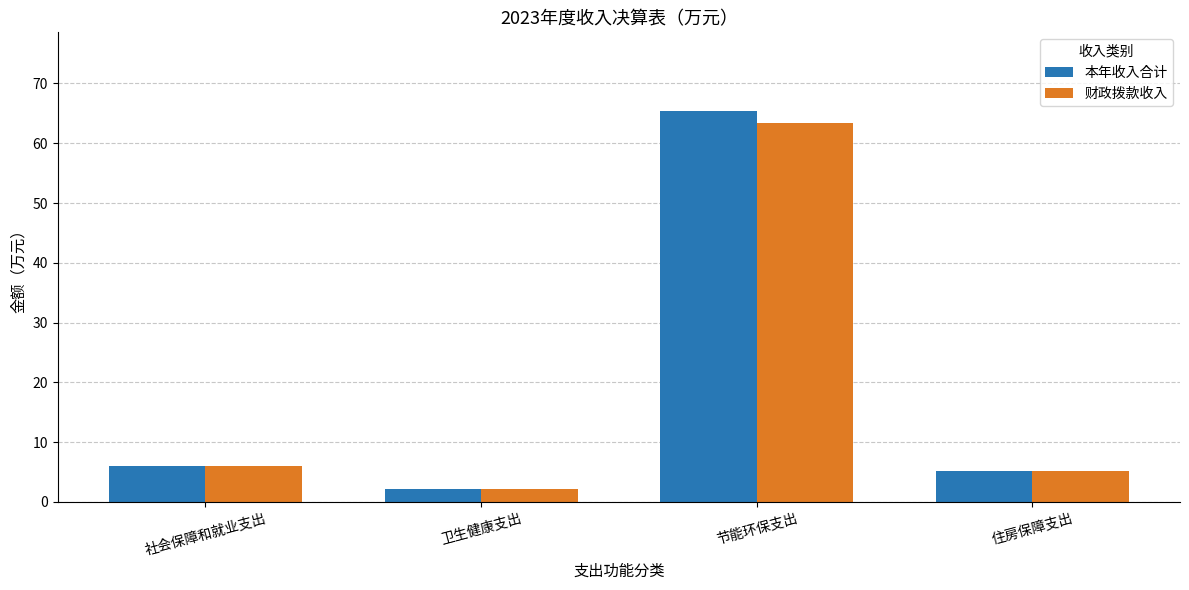

At how many categories does at least one series exceed 14?

1